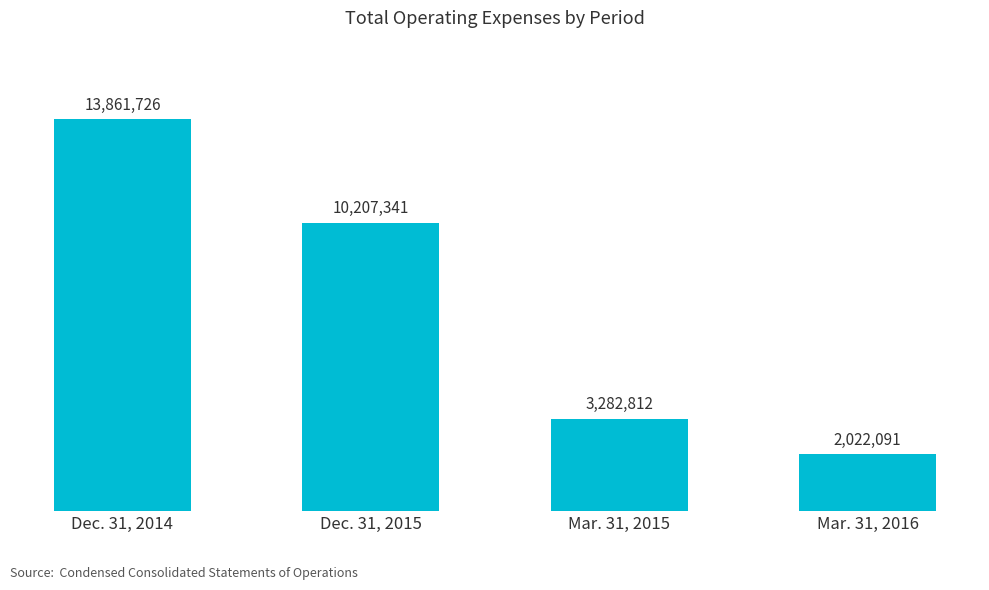

Which has a higher value, Mar. 31, 2016 or Dec. 31, 2015?

Dec. 31, 2015